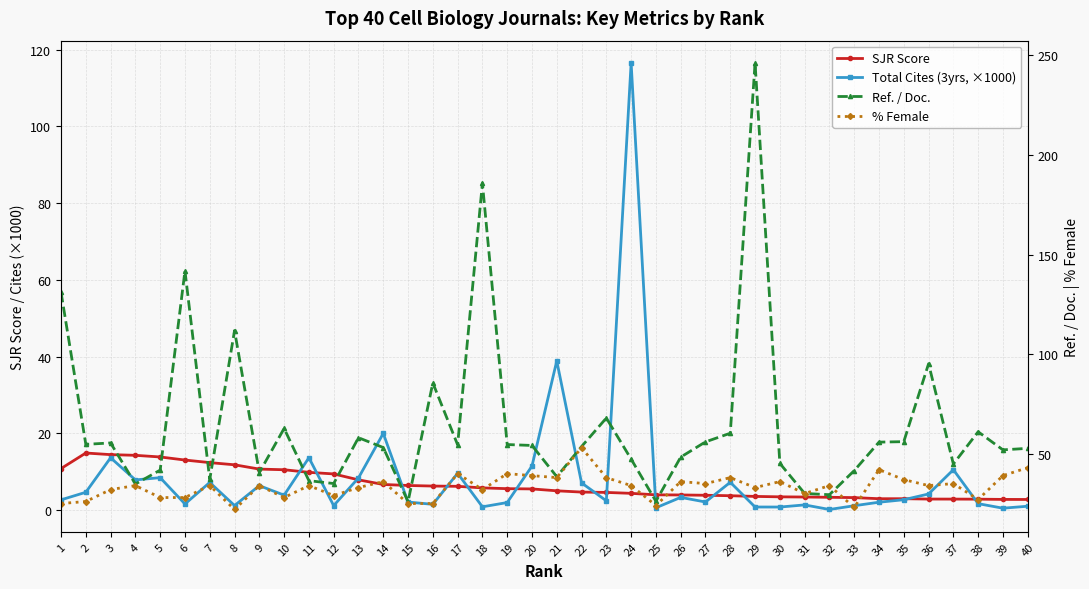

Rank the categories by % Female value from highest to lowest.

22, 40, 34, 17, 19, 20, 39, 21, 23, 28, 35, 14, 26, 30, 27, 37, 4, 7, 9, 11, 24, 32, 36, 13, 29, 3, 18, 31, 12, 5, 6, 10, 38, 2, 1, 15, 16, 25, 33, 8